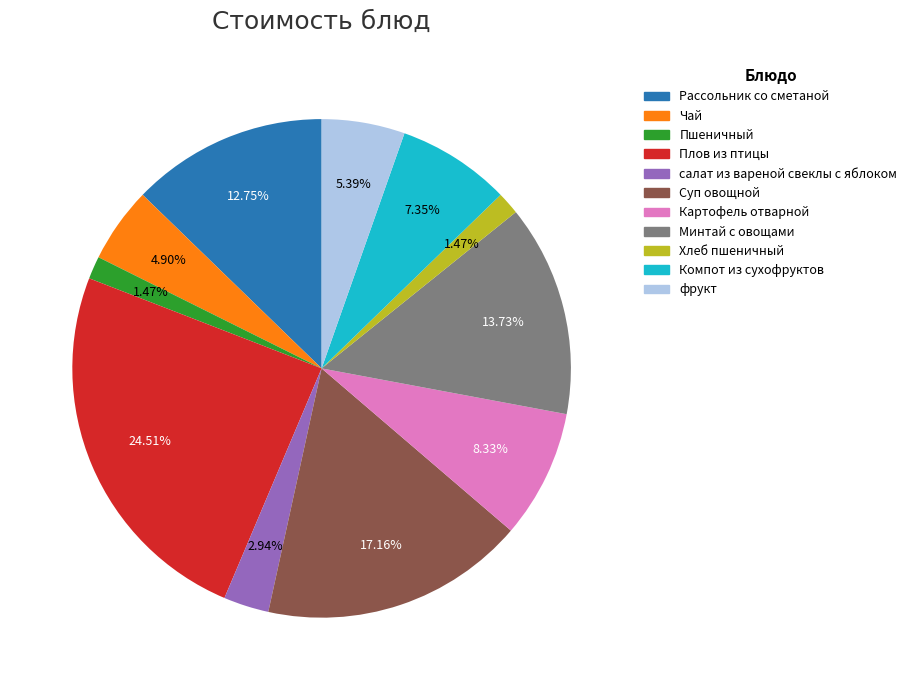

Which category has the biggest portion of the pie?

Плов из птицы